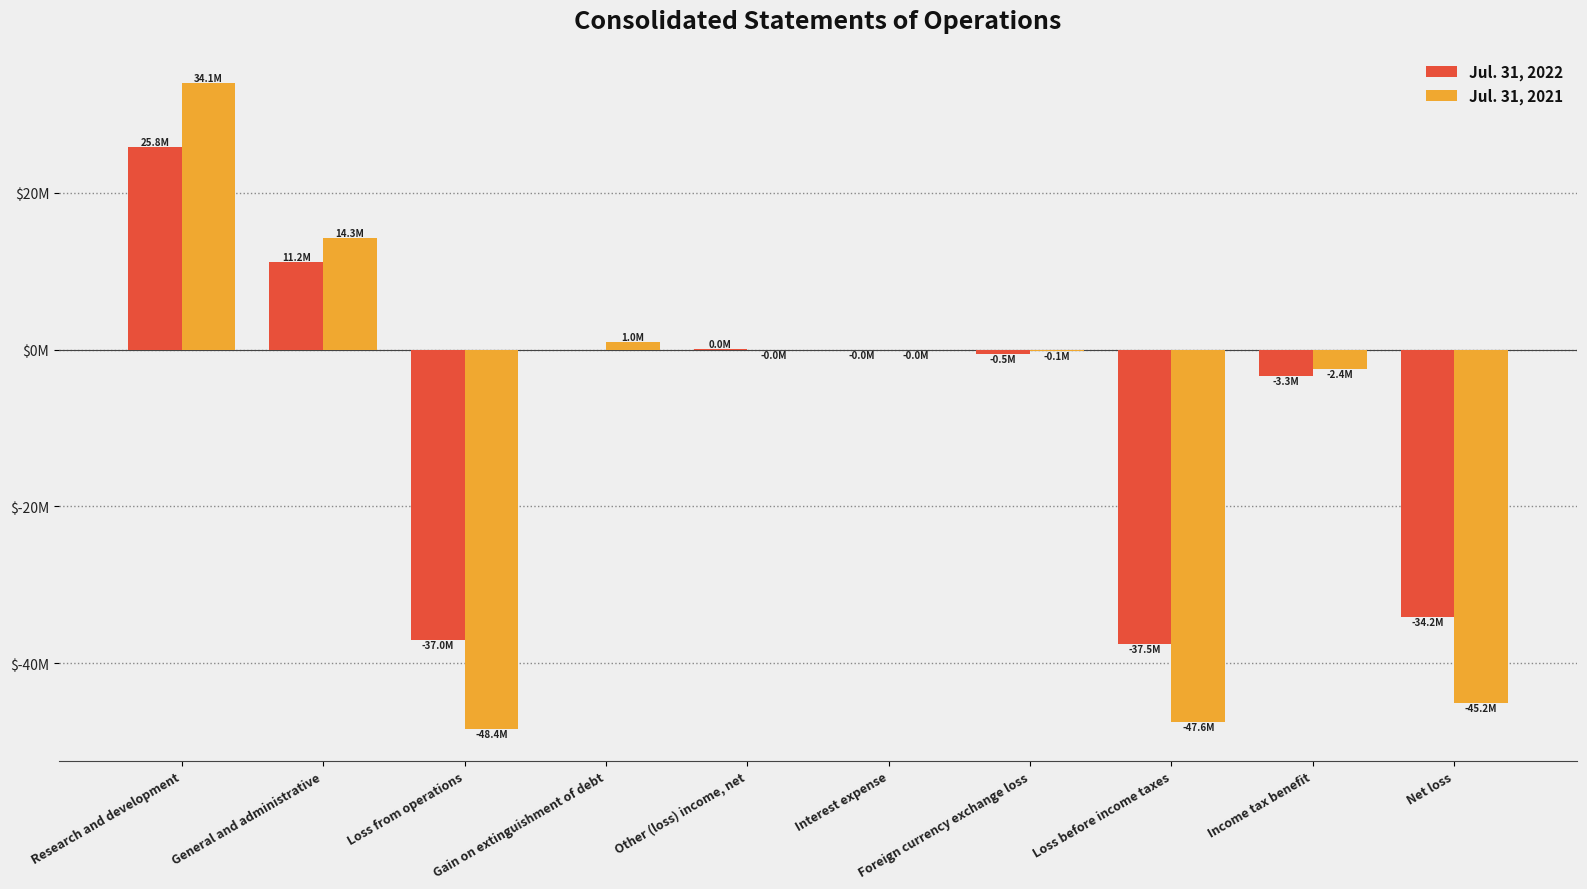

At which category is the sum across all series the highest?

Research and development